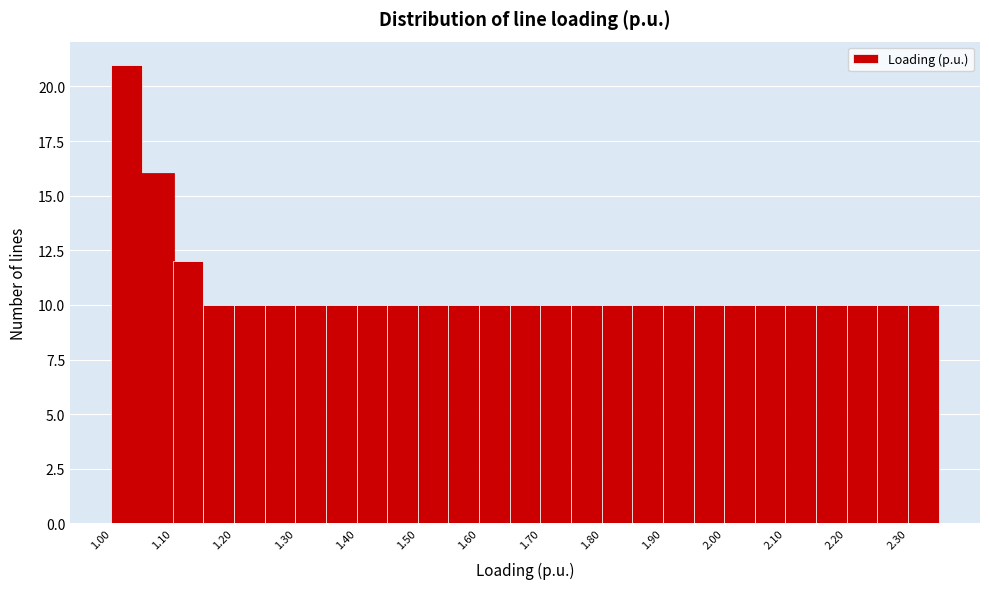

Reading left to right, transcribe this chart: for each bar, give the range it covers on the x-axis and its height. The values are not printed on the chart, so give them approximately, as read against the axis.

1.00 to 1.05: 21
1.05 to 1.10: 16
1.10 to 1.15: 12
1.15 to 1.20: 10
1.20 to 1.25: 10
1.25 to 1.30: 10
1.30 to 1.35: 10
1.35 to 1.40: 10
1.40 to 1.45: 10
1.45 to 1.50: 10
1.50 to 1.55: 10
1.55 to 1.60: 10
1.60 to 1.65: 10
1.65 to 1.70: 10
1.70 to 1.75: 10
1.75 to 1.80: 10
1.80 to 1.85: 10
1.85 to 1.90: 10
1.90 to 1.95: 10
1.95 to 2.00: 10
2.00 to 2.05: 10
2.05 to 2.10: 10
2.10 to 2.15: 10
2.15 to 2.20: 10
2.20 to 2.25: 10
2.25 to 2.30: 10
2.30 to 2.35: 10